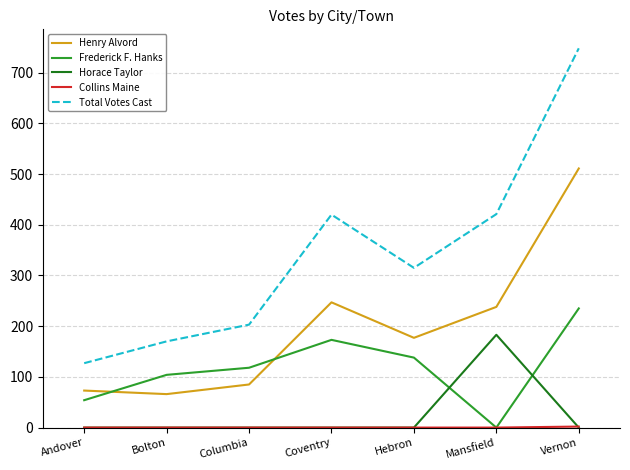

What is the greatest value displayed?

748